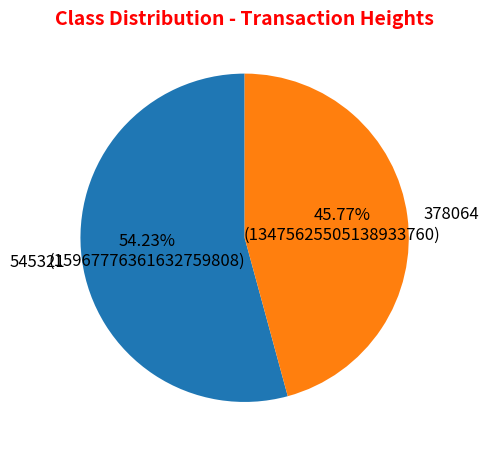

To the nearest percent, what is the average slice percentage?

50%